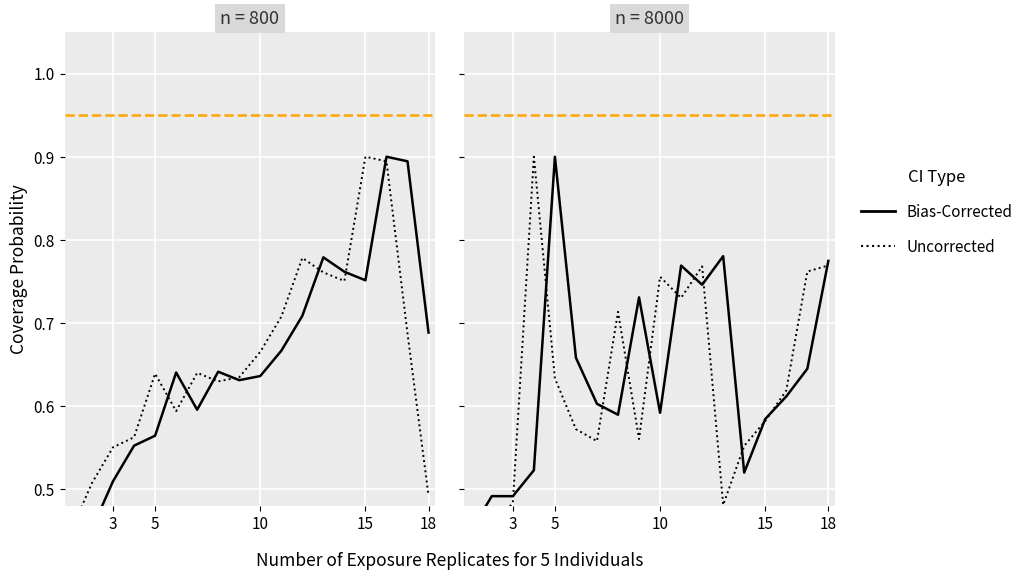

List the series in order of their overall mean, lowest first.

Uncorrected, Bias-Corrected